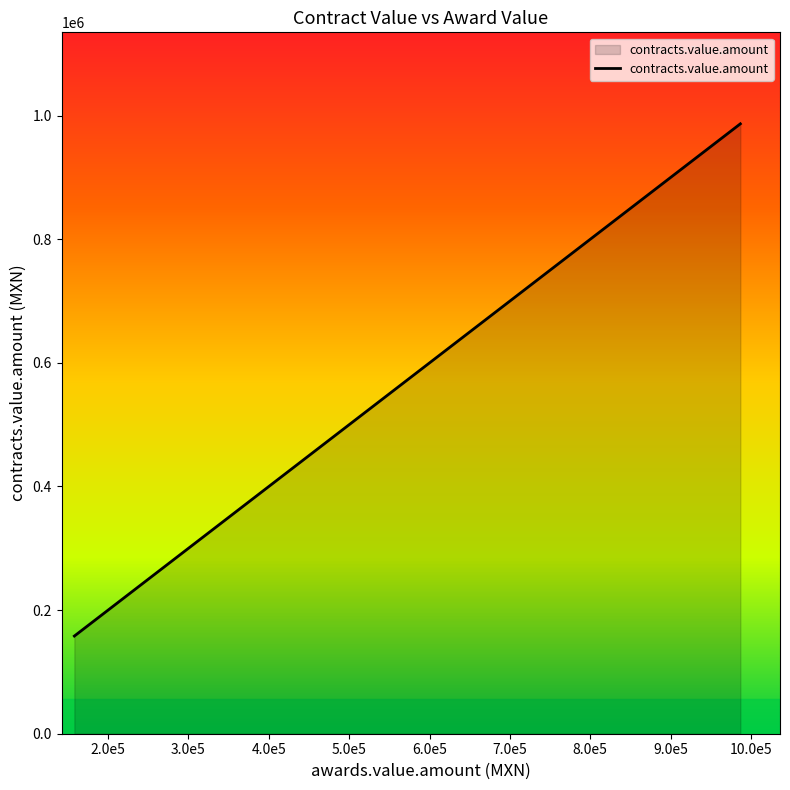

List the labels in order of value, largest first.

986803, 948850.68, 903657.17, 860614.72, 814281.02, 654753.88, 288268.2, 269134.85, 269134.85, 268578.08, 251302.42, 232080.9, 225086.4, 224812.64, 213065.09, 201561.6, 182948.33, 177187.68, 165935.52, 158034.03